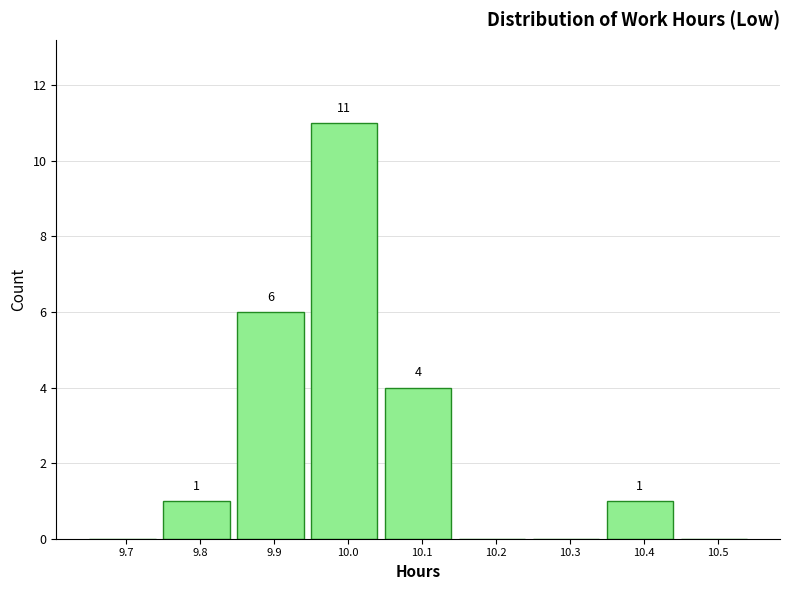

Reading left to right, extract all data points from this chart.

9.7=0	9.8=1	9.9=6	10.0=11	10.1=4	10.2=0	10.3=0	10.4=1	10.5=0